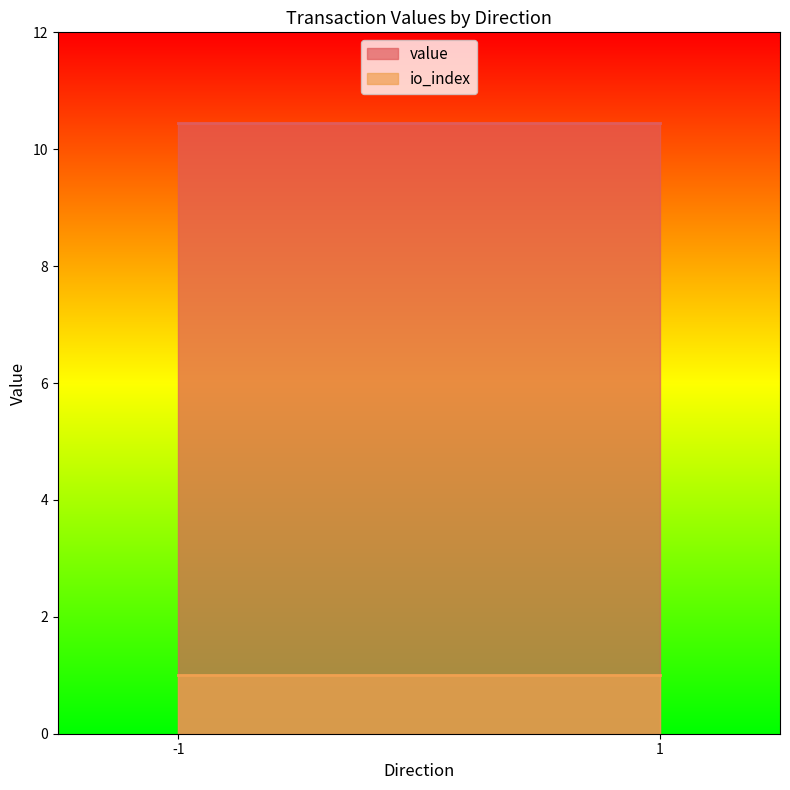

Which series has the largest range (max minus min)?

value